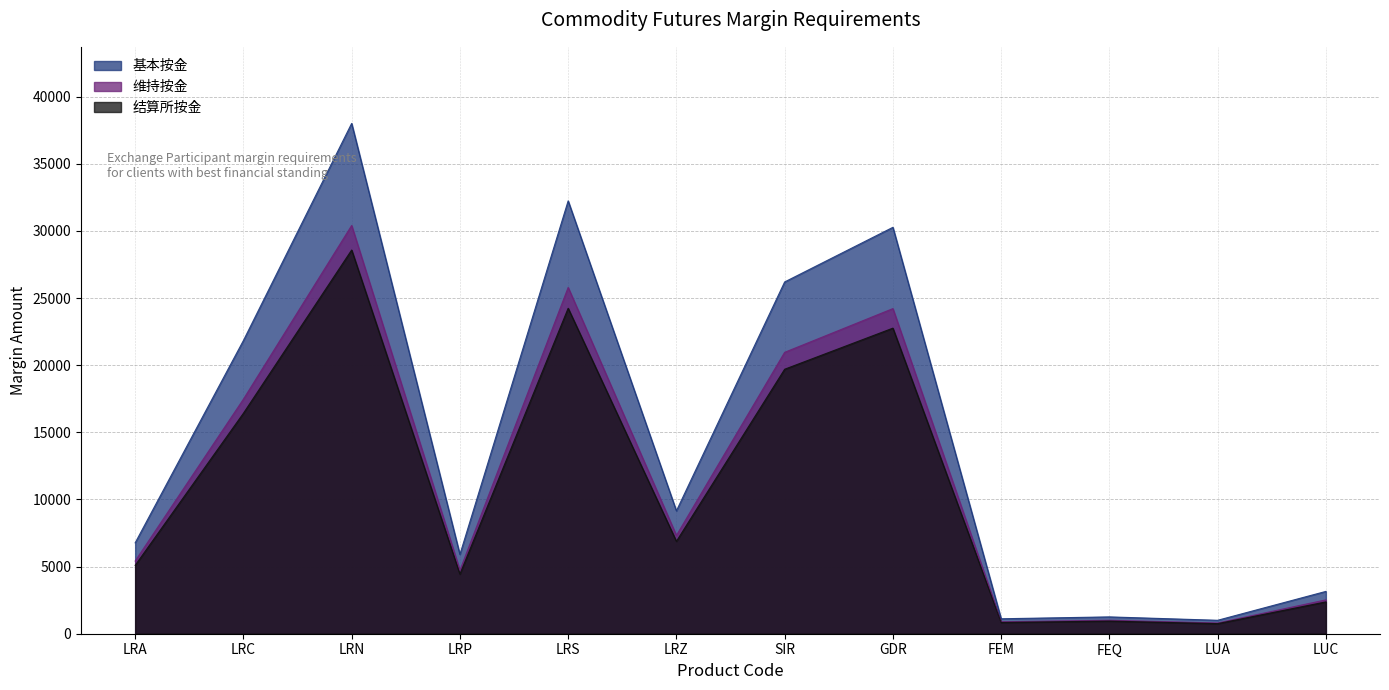

What are all the series names shown in the legend?

基本按金, 维持按金, 结算所按金